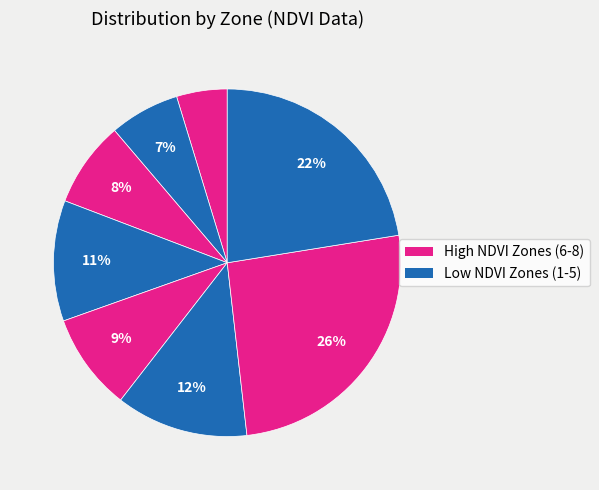

To the nearest percent, what is the average slice percentage?

12%